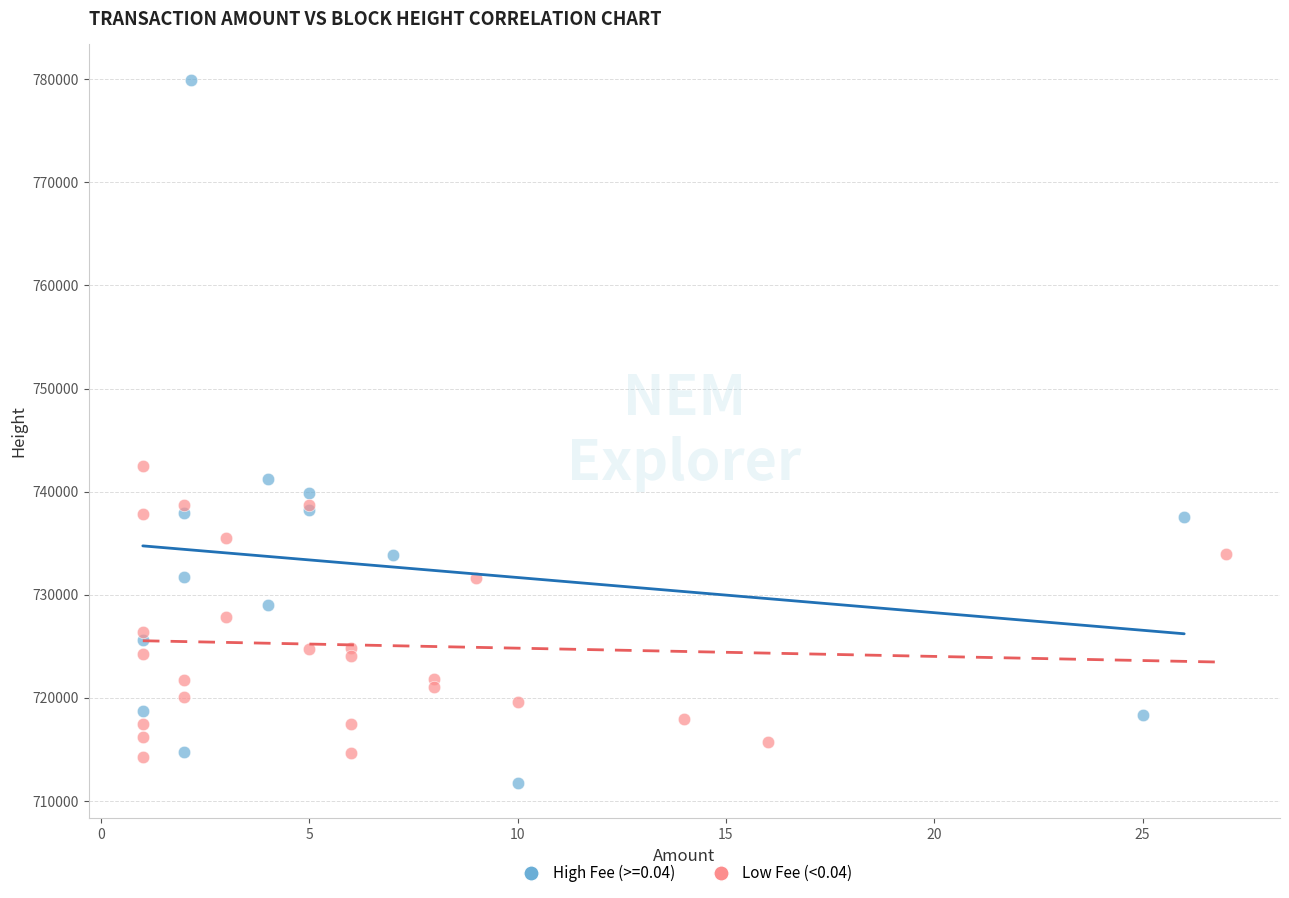

Which series reaches the maximum Y coordinate?

High Fee (>=0.04)